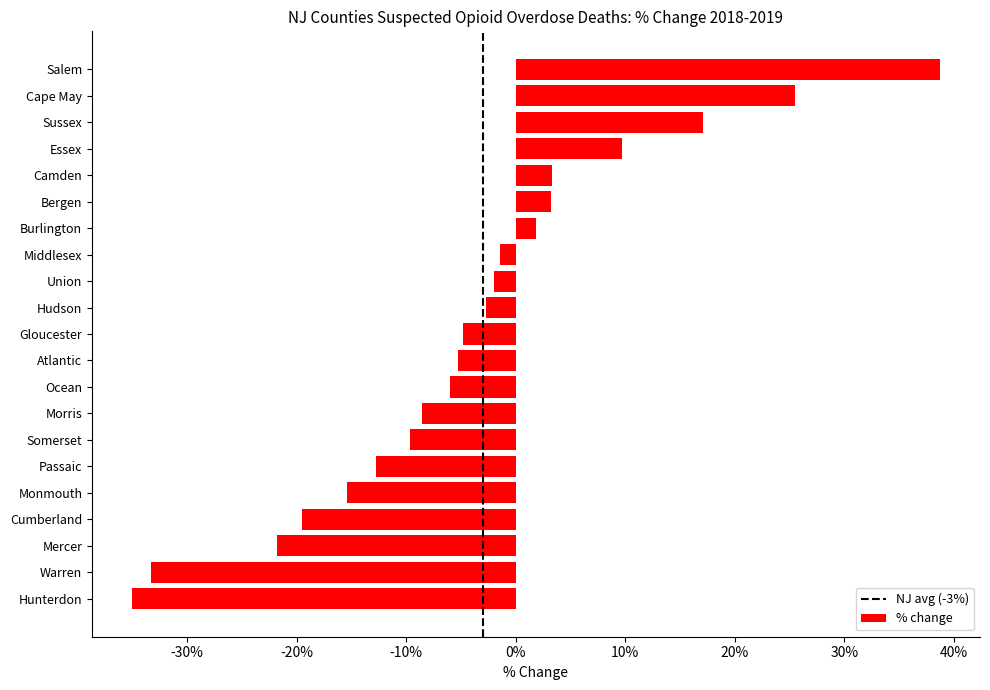

Is it true that the value at Essex is 0.1?

False